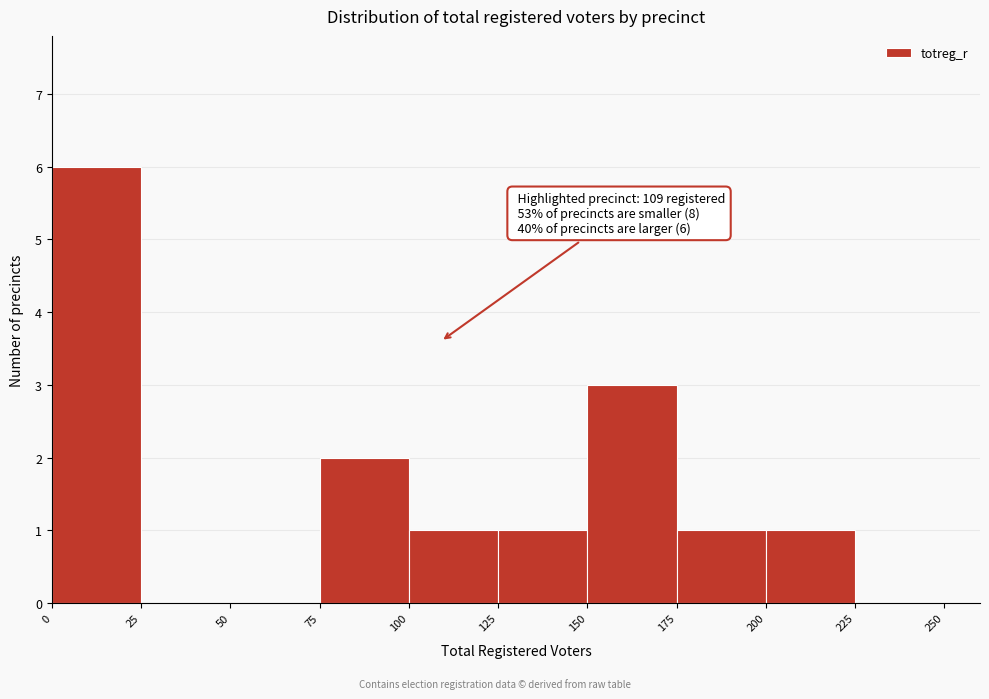

Over which range of the x-axis is the bar tallest?

0 to 25